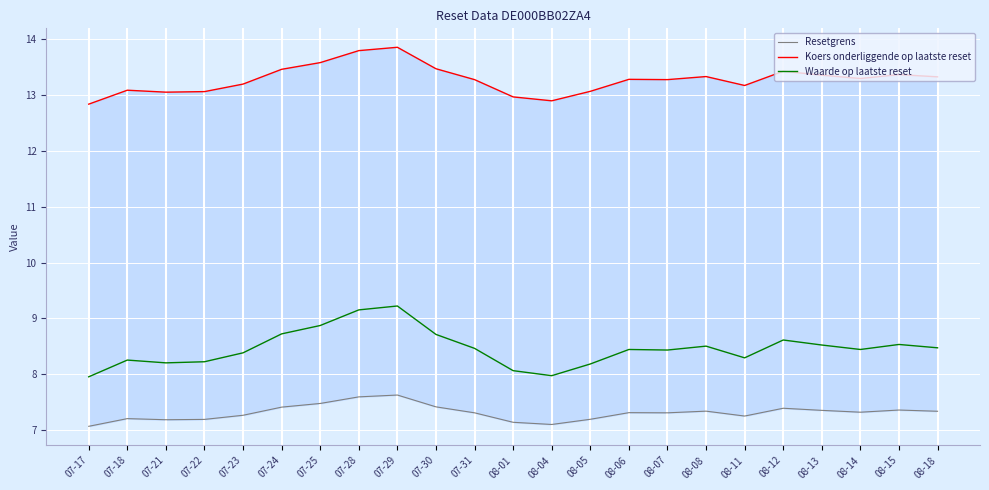

What is the difference between the Resetgrens values at 08-05 and 07-30?

0.2